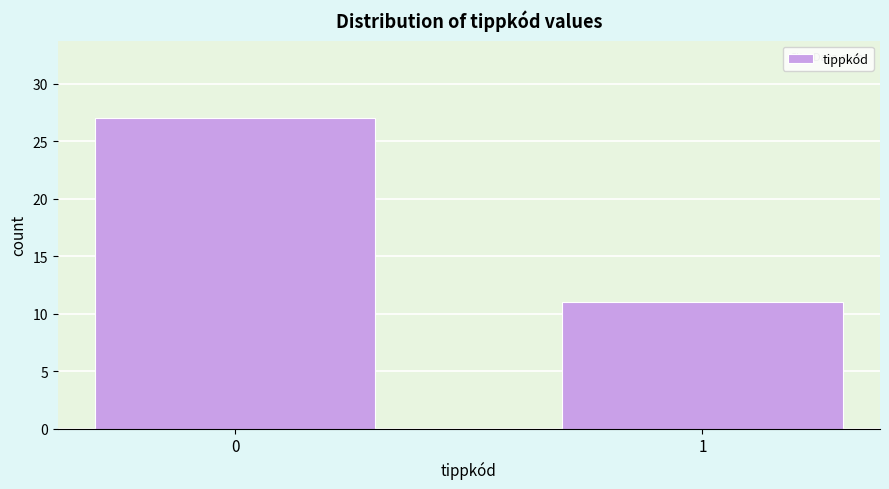

Reading right to left, extract all data points from this chart.

1=11	0=27